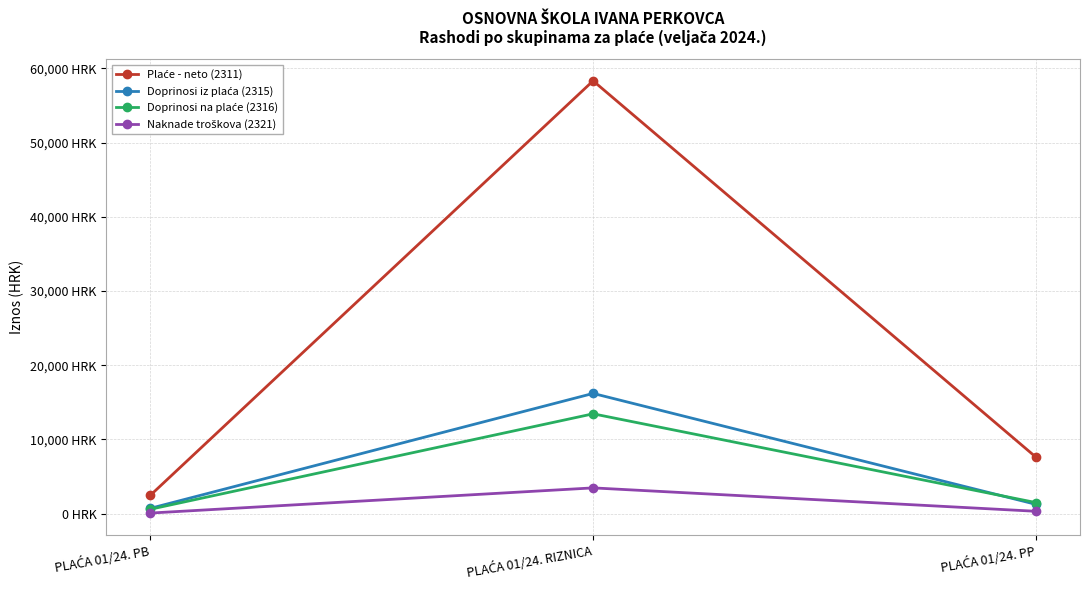

Does the chart have visible grid lines?

Yes